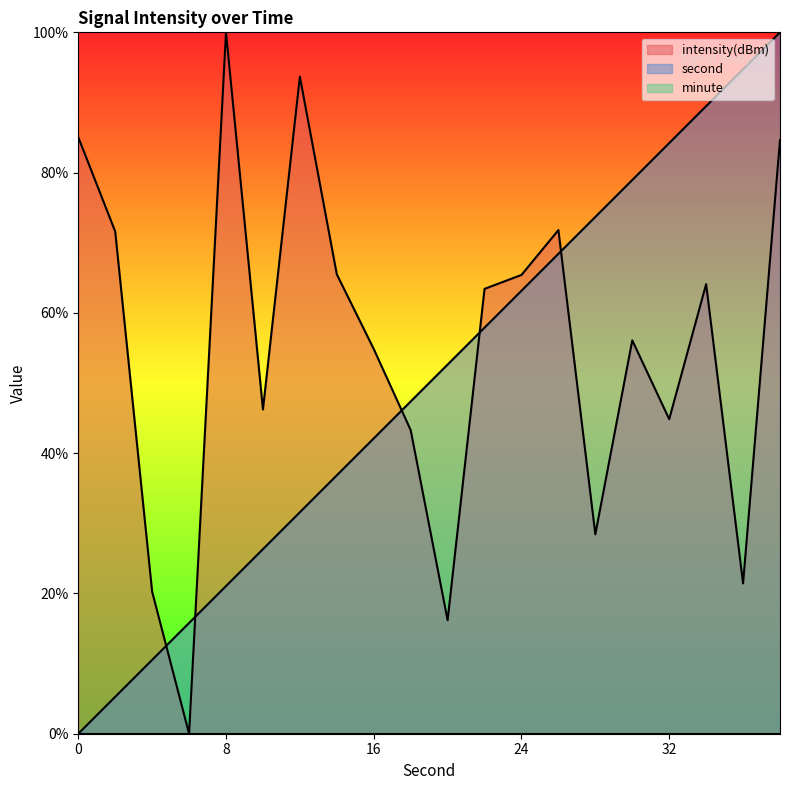

What is the sum of all second values?

1000.0